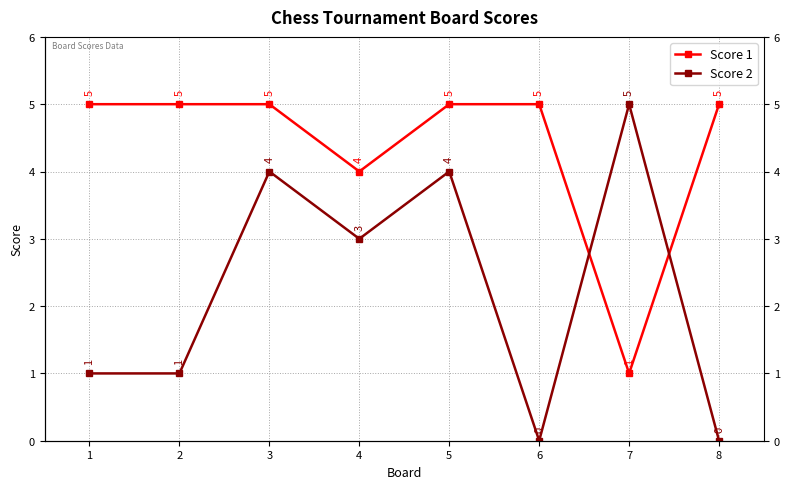

The value of Score 1 at 7 is 2. True or false?

False